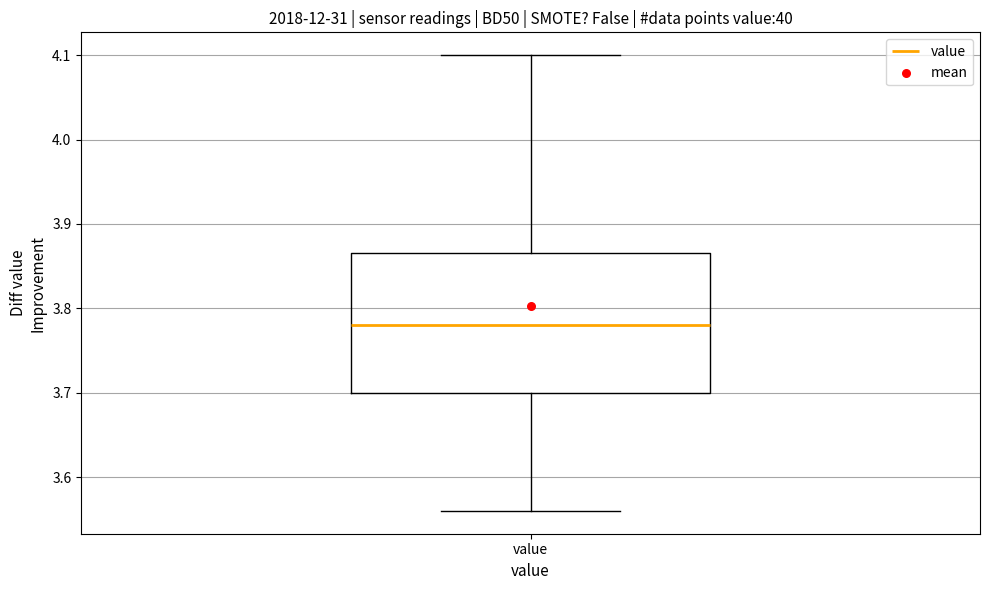

Where does the lower whisker of the box for value end on the y-axis? The values are not printed on the chart, so give them approximately, as read against the axis.

3.56